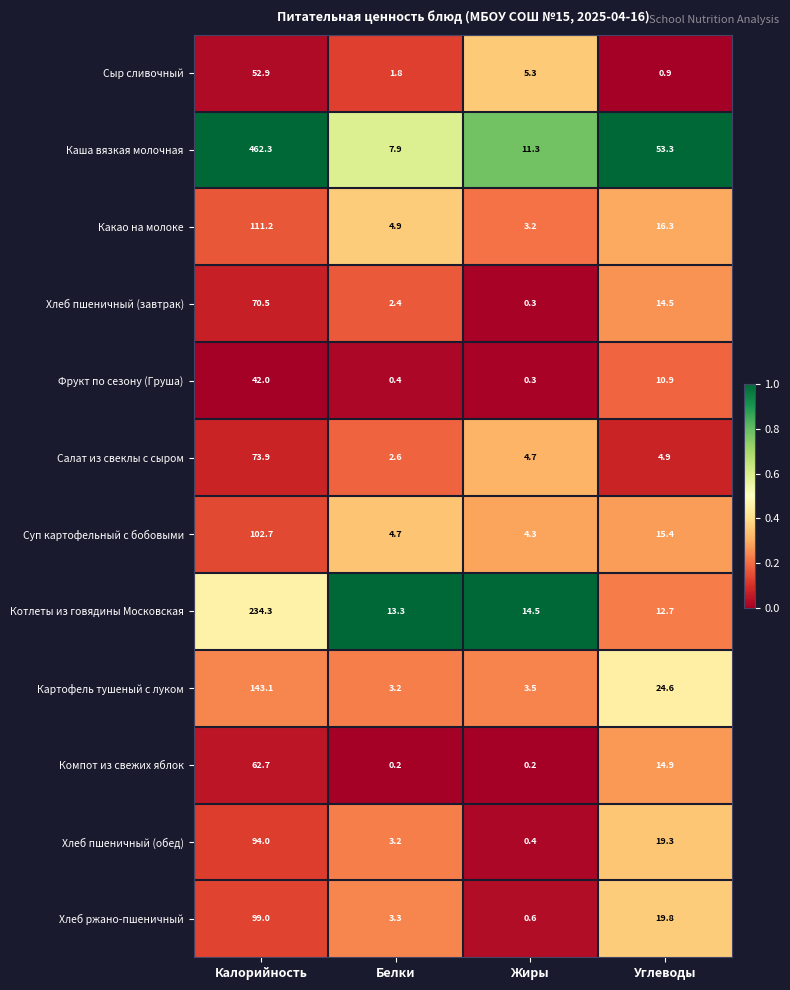

At which category is the sum across all series the highest?

Калорийность